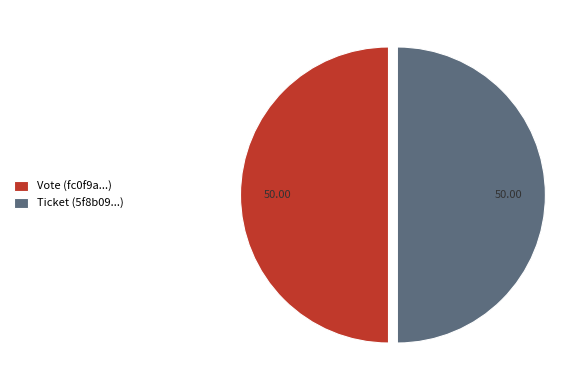

Approximately how many times larger is the value at Ticket (5f8b09...) compared to Vote (fc0f9a...)?

1.0